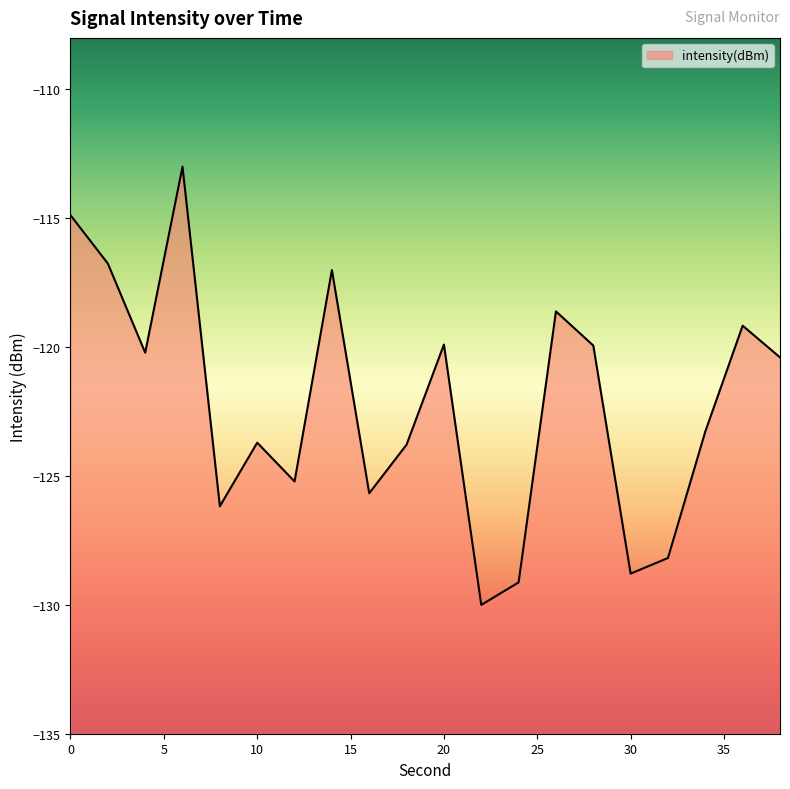

Read the value at 20.

-119.9